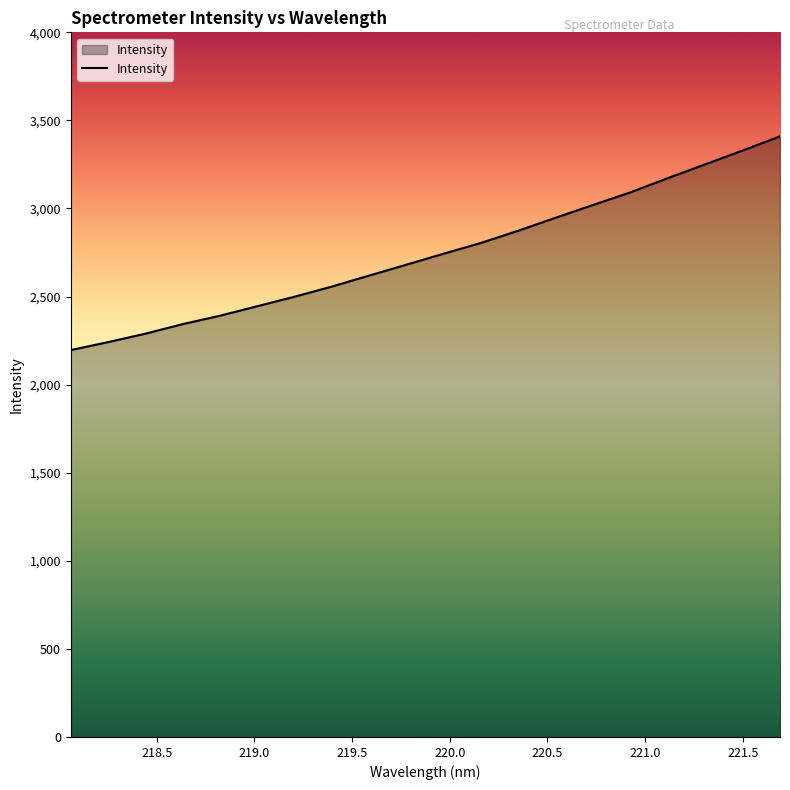

What is the difference between the maximum and minimum values?

1213.1